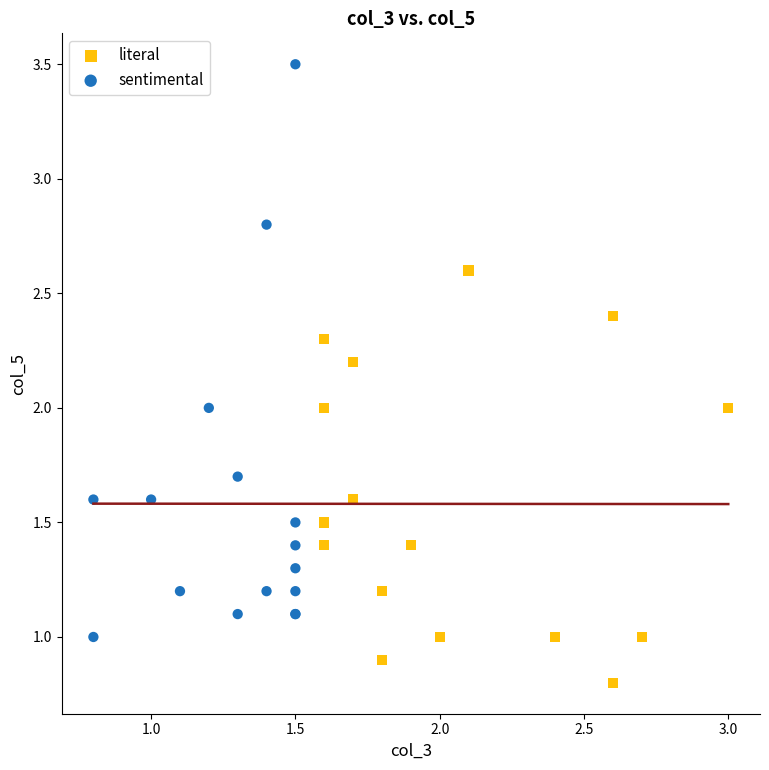

Which series reaches the minimum Y coordinate?

literal